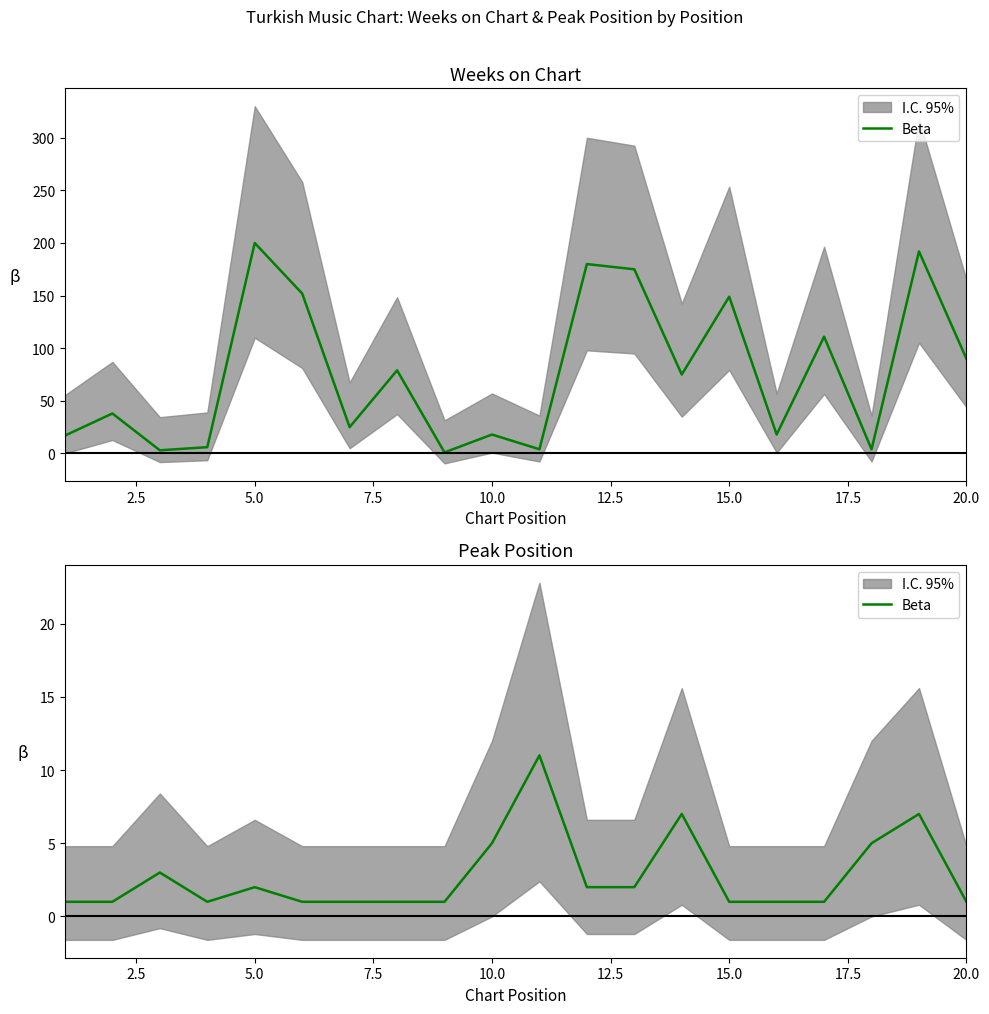

True or false: the data shows 2 at 0.0.

False